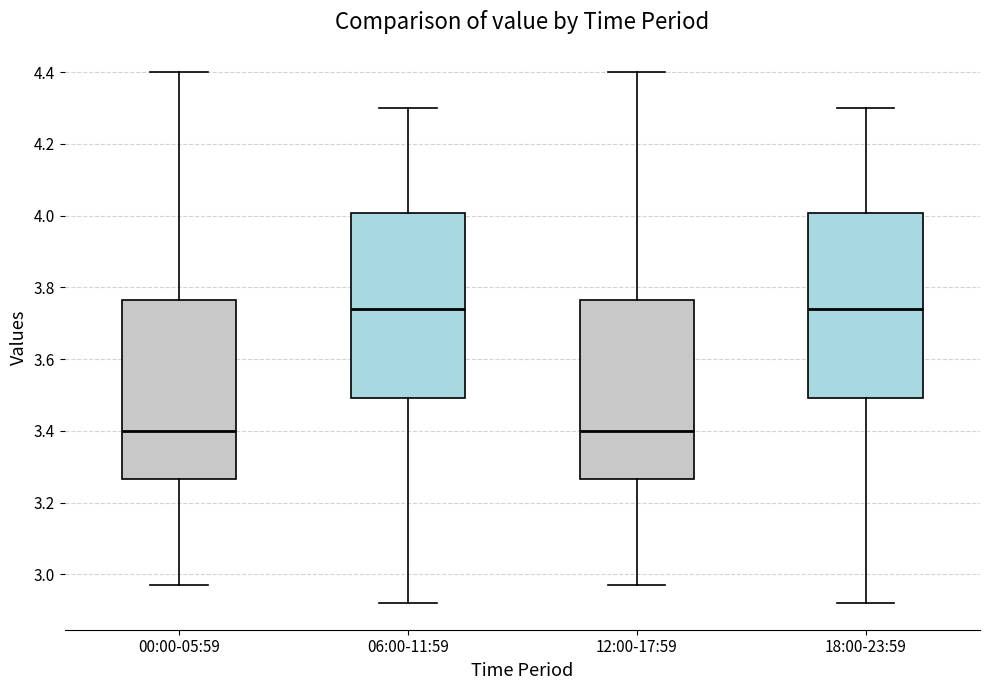

Reading left to right, read every box against the y-axis: the position of its median line, the range the box covers, and the ends of its whiskers. The values are not printed on the chart, so give them approximately, as read against the axis.

00:00-05:59: median 3.40, box 3.26 to 3.76, whiskers 2.98 to 4.40
06:00-11:59: median 3.74, box 3.50 to 4.00, whiskers 2.92 to 4.30
12:00-17:59: median 3.40, box 3.26 to 3.76, whiskers 2.98 to 4.40
18:00-23:59: median 3.74, box 3.50 to 4.00, whiskers 2.92 to 4.30